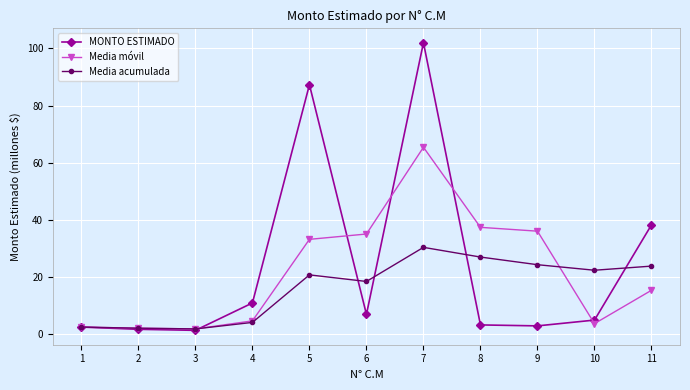

How many interior local valleys does the Media acumulada series have?

3